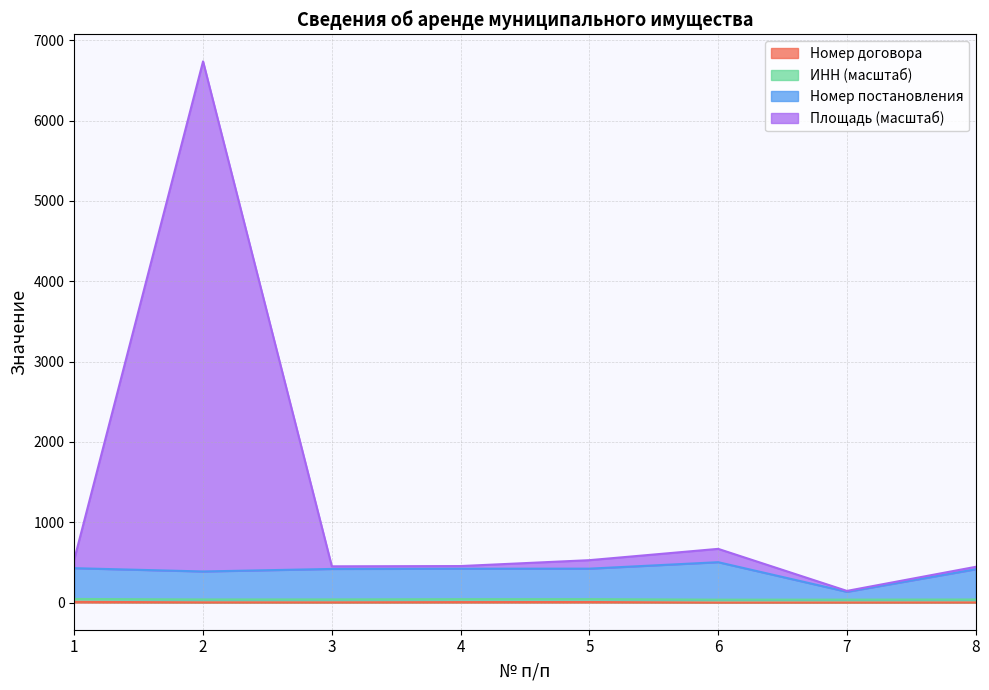

At how many categories does at least one series exceed 5096?

1